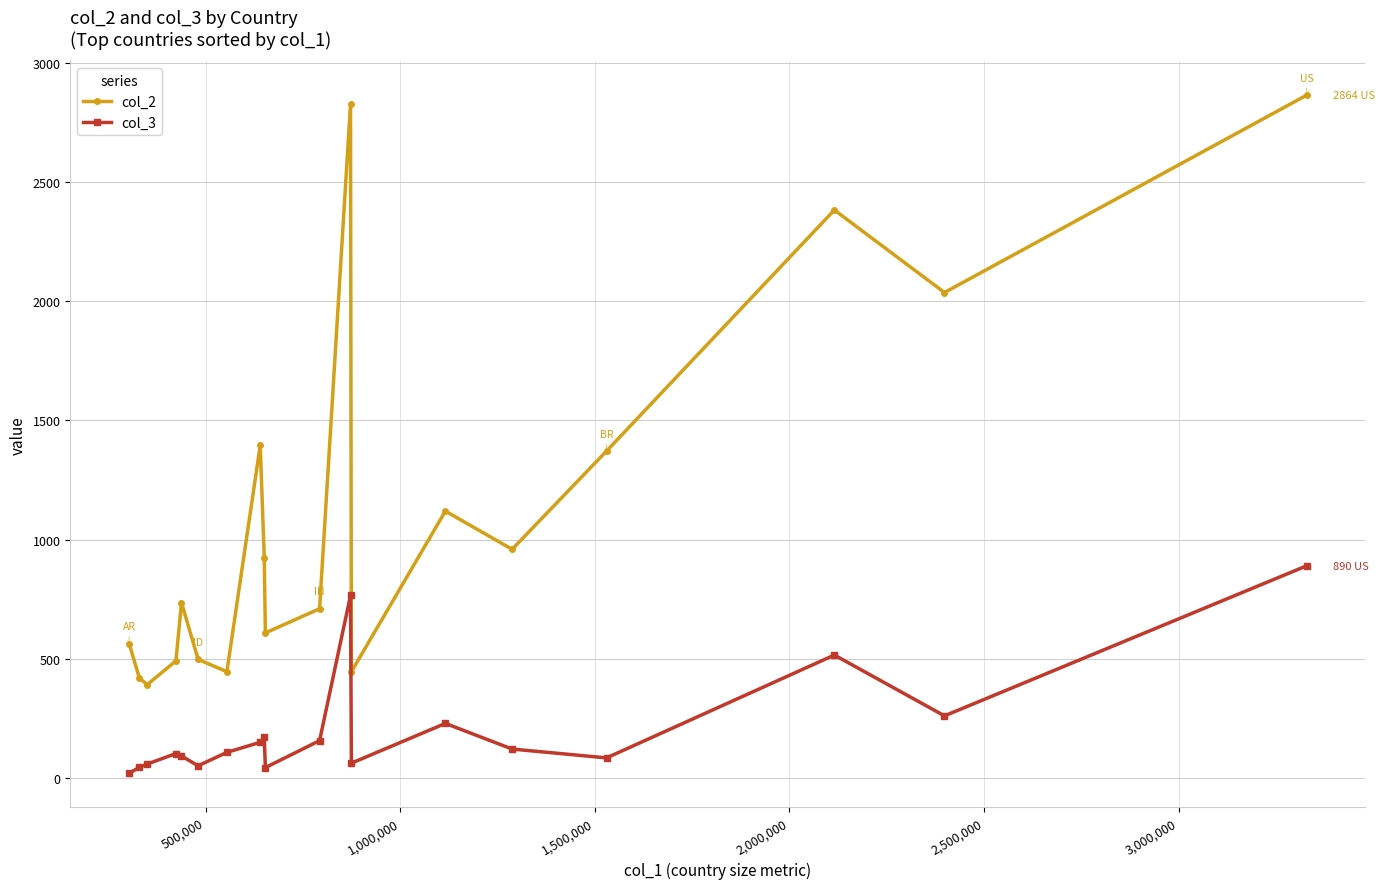

Rank the series by their maximum value, from highest to lowest.

col_2, col_3